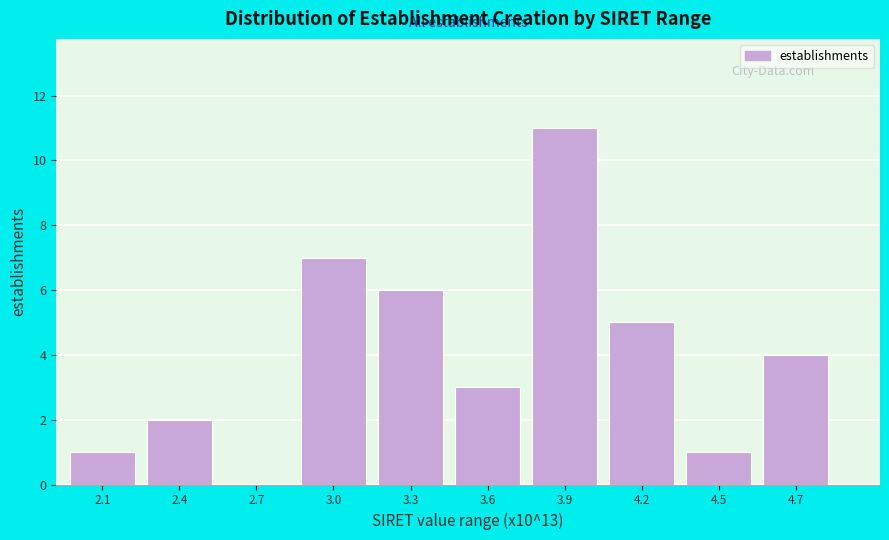

Reading left to right, list all the values displayed in this chart.

2.1=1	2.4=2	2.7=0	3.0=7	3.3=6	3.6=3	3.9=11	4.2=5	4.5=1	4.7=4